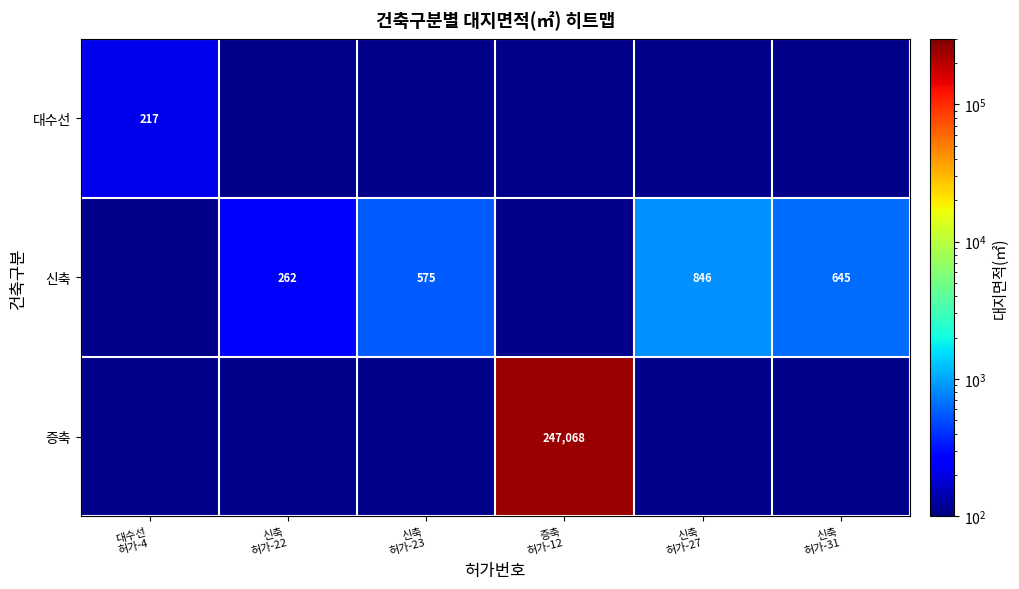

List the series in order of their overall mean, lowest first.

대수선, 신축, 증축